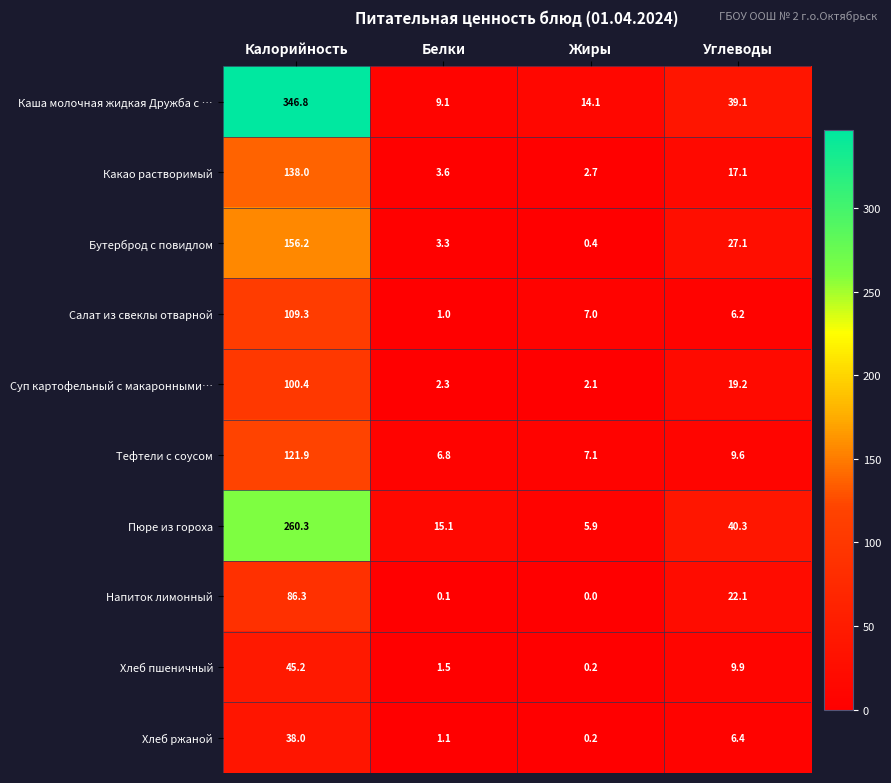

Where does the Напиток лимонный series first go above 22?

Калорийность